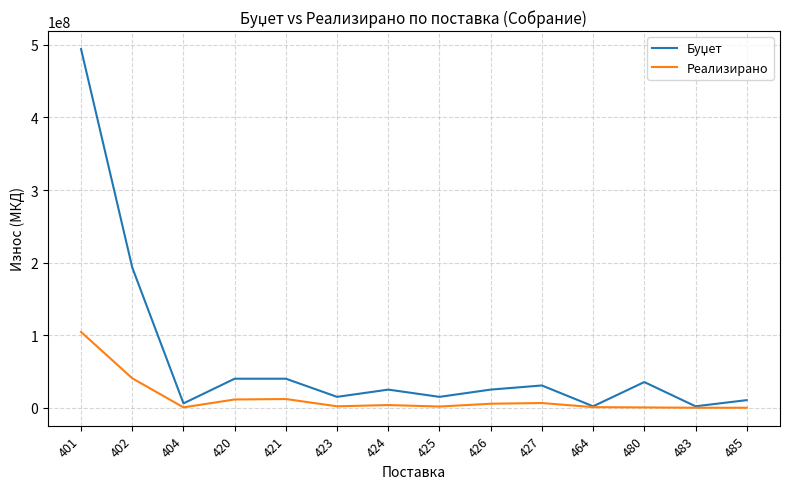

Does the chart display data point markers on the line(s)?

No